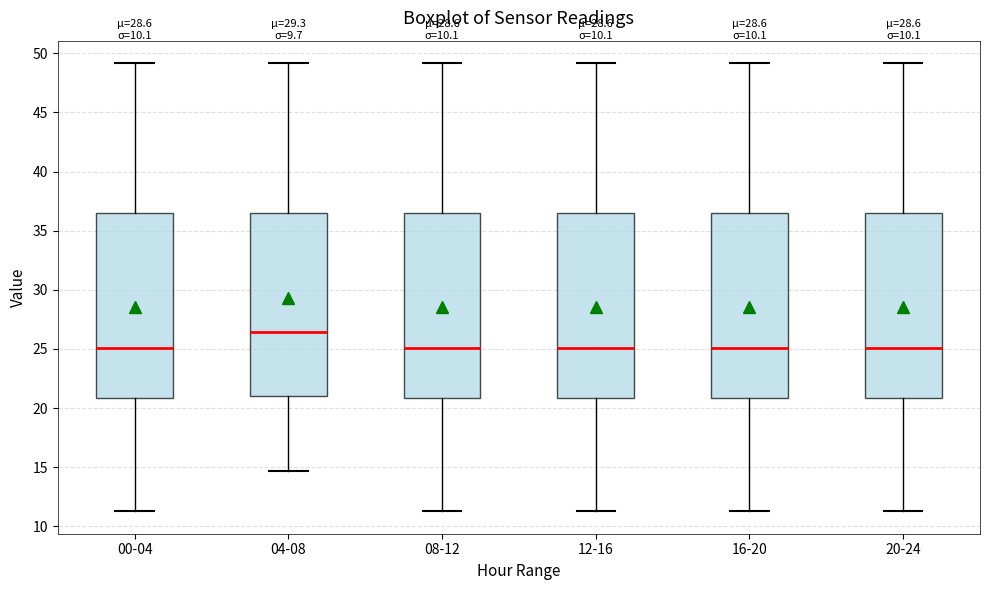

Where does the median line of the box for 04-08 sit on the y-axis? The values are not printed on the chart, so give them approximately, as read against the axis.

26.5